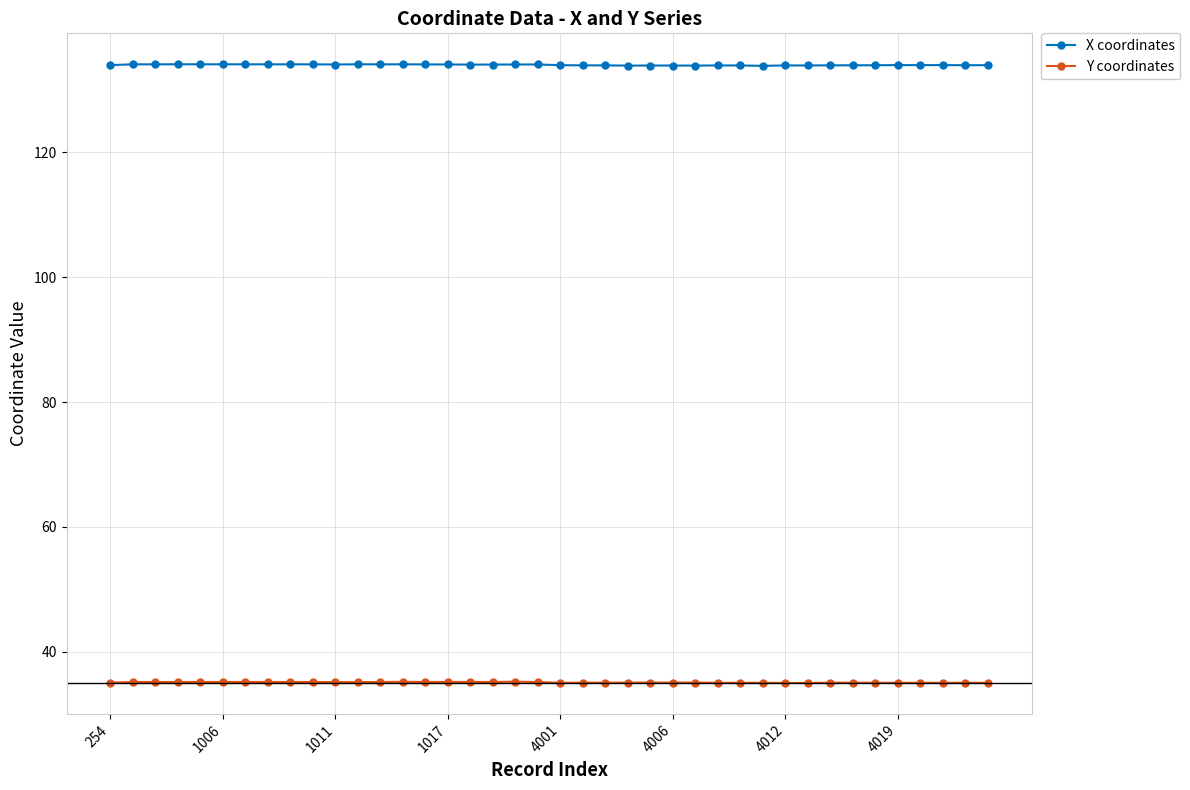

At how many categories does at least one series exceed 109?

40